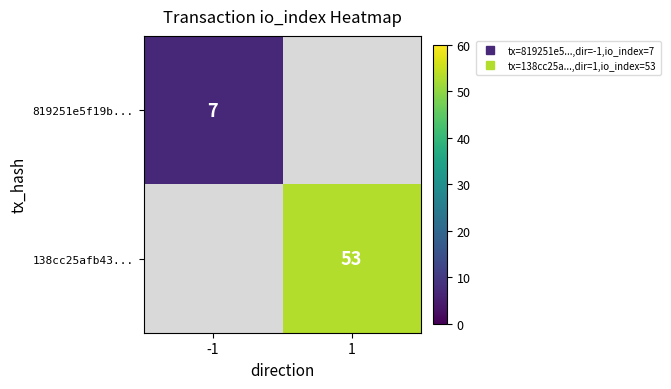

What is the approximate value of 819251e5f19b... at -1?

7.0